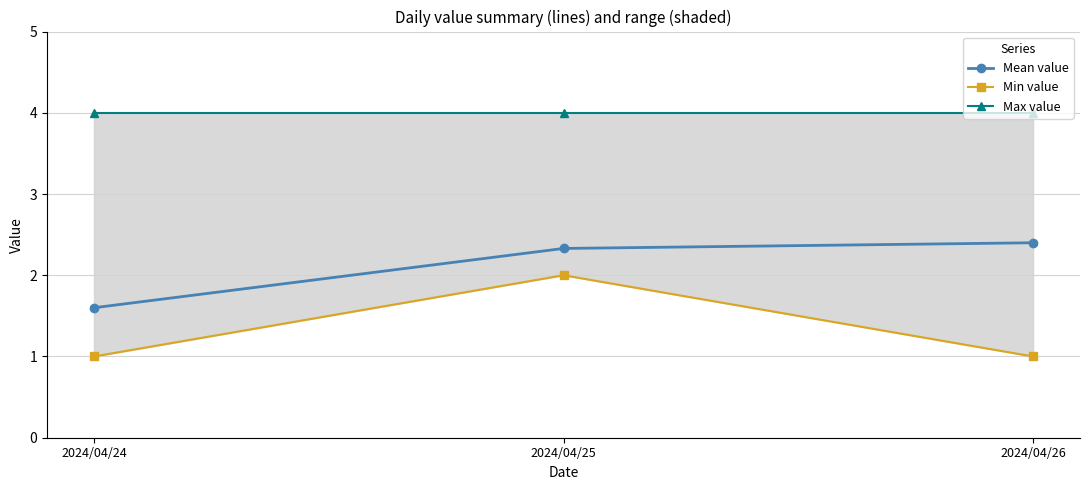

How many values in the Min value series exceed 1?

1